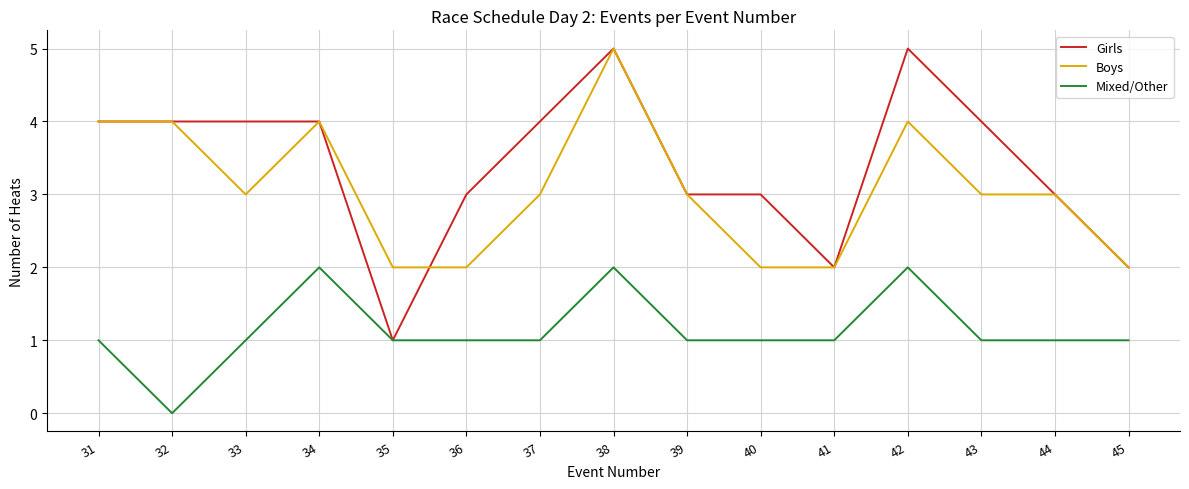

True or false: Girls and Boys intersect in this chart.

True